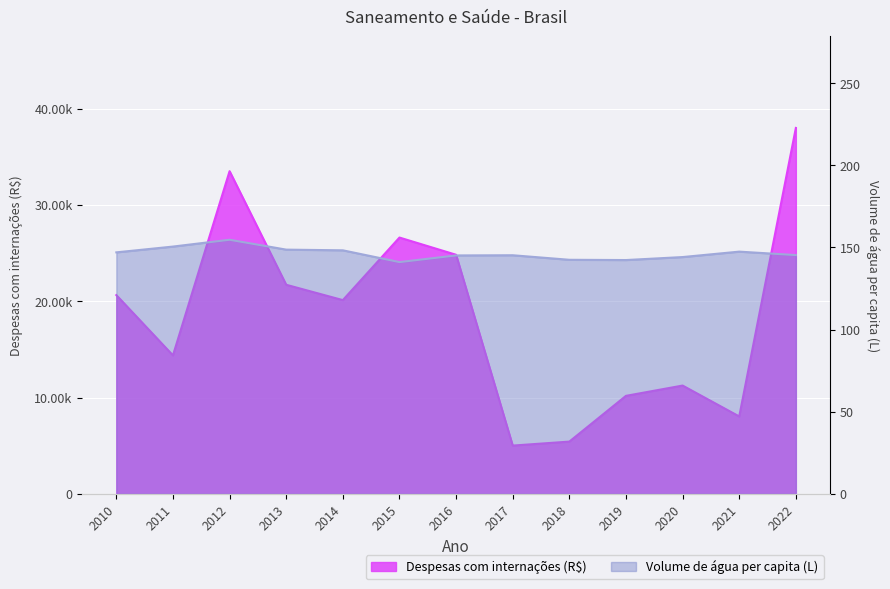

What is the average value of the Volume de água per capita (L) series?

146.3